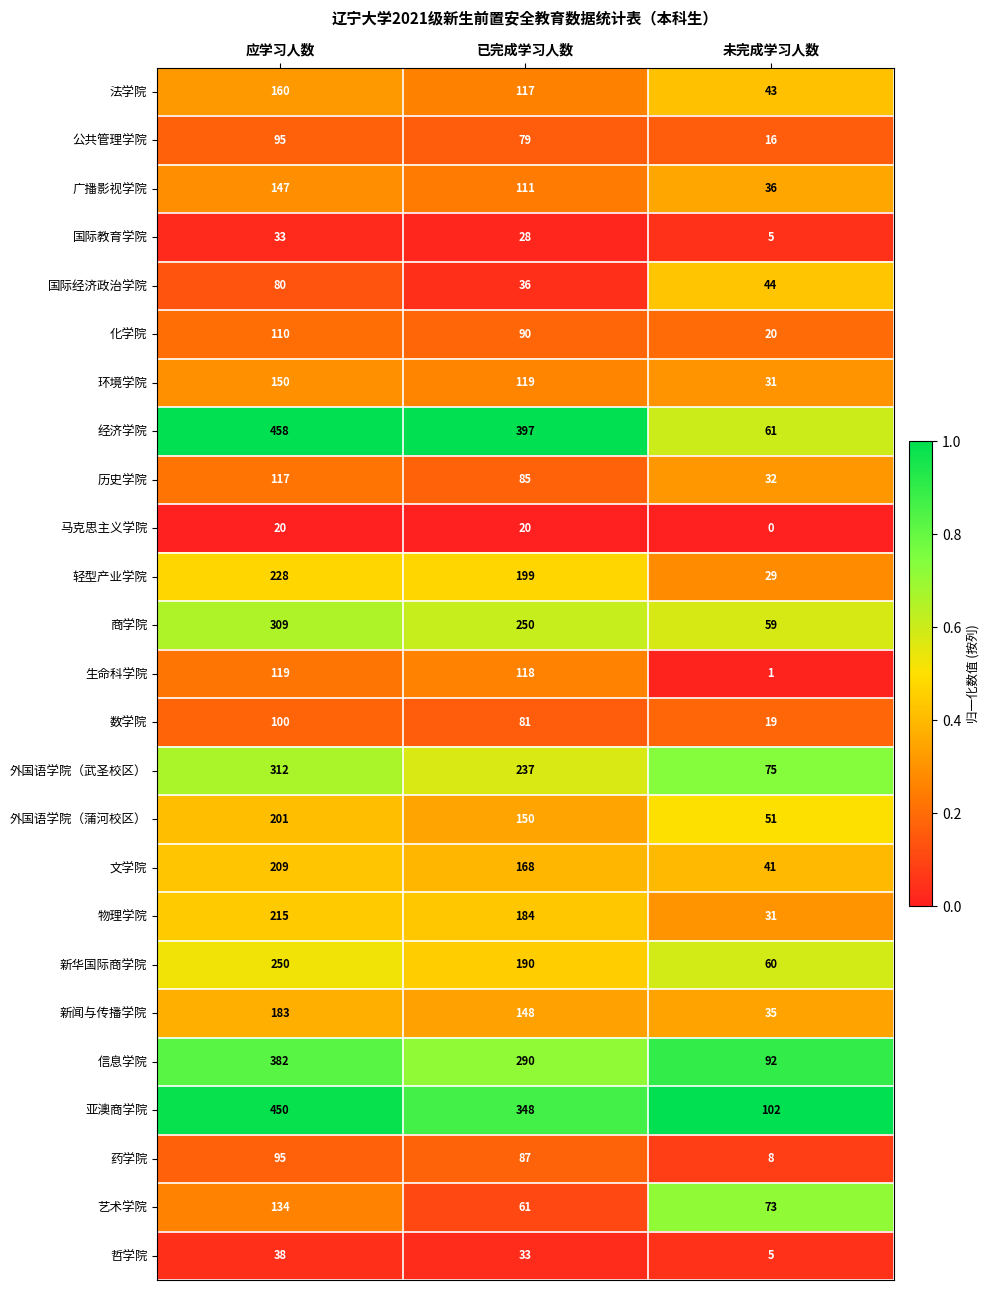

At which label does 环境学院 first exceed 119?

应学习人数